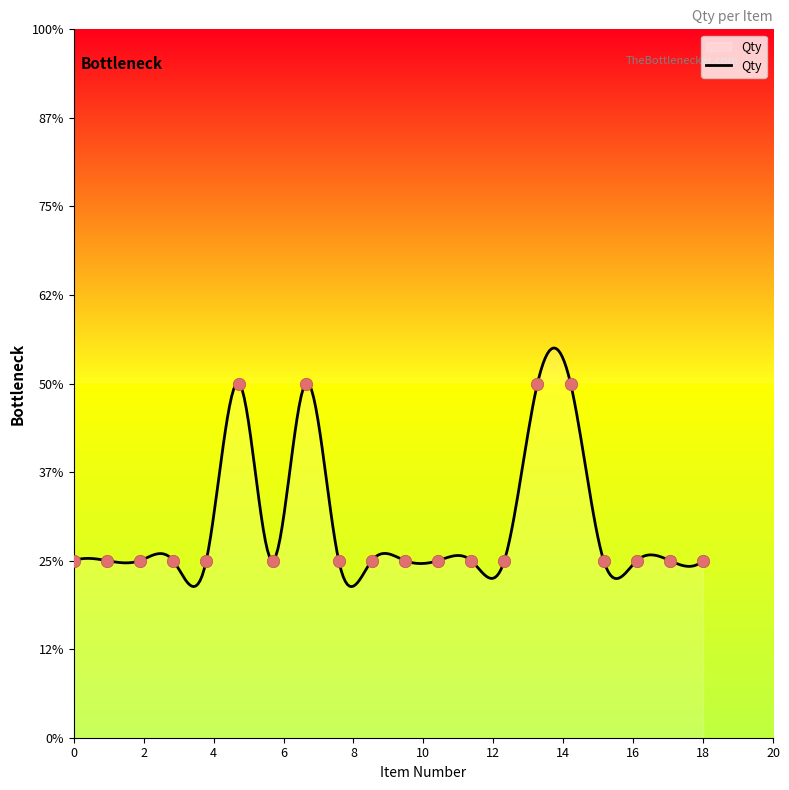

What is the change in value from 6 to 11?

-1